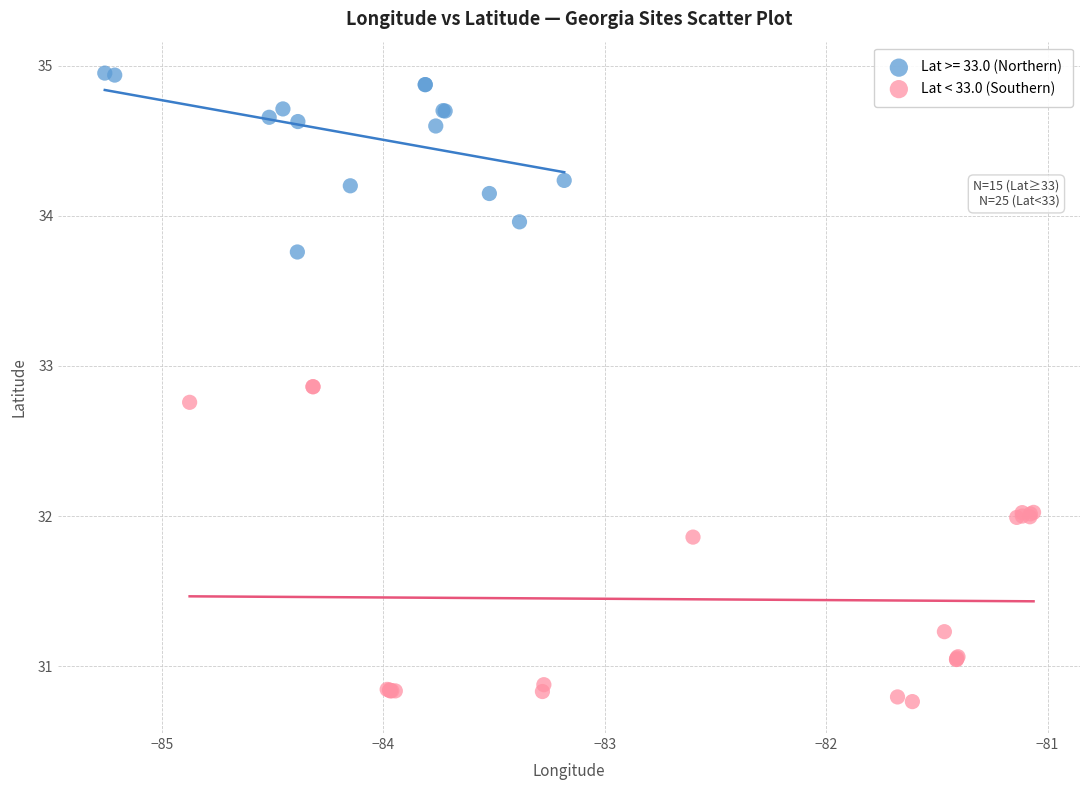

Which series has the largest Y range (max minus min)?

Lat < 33.0 (Southern)